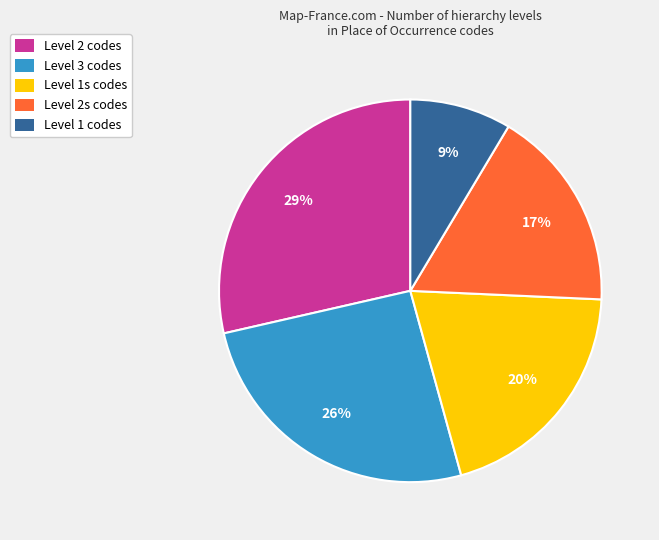

Which has a higher value, Level 1s codes or Level 1 codes?

Level 1s codes